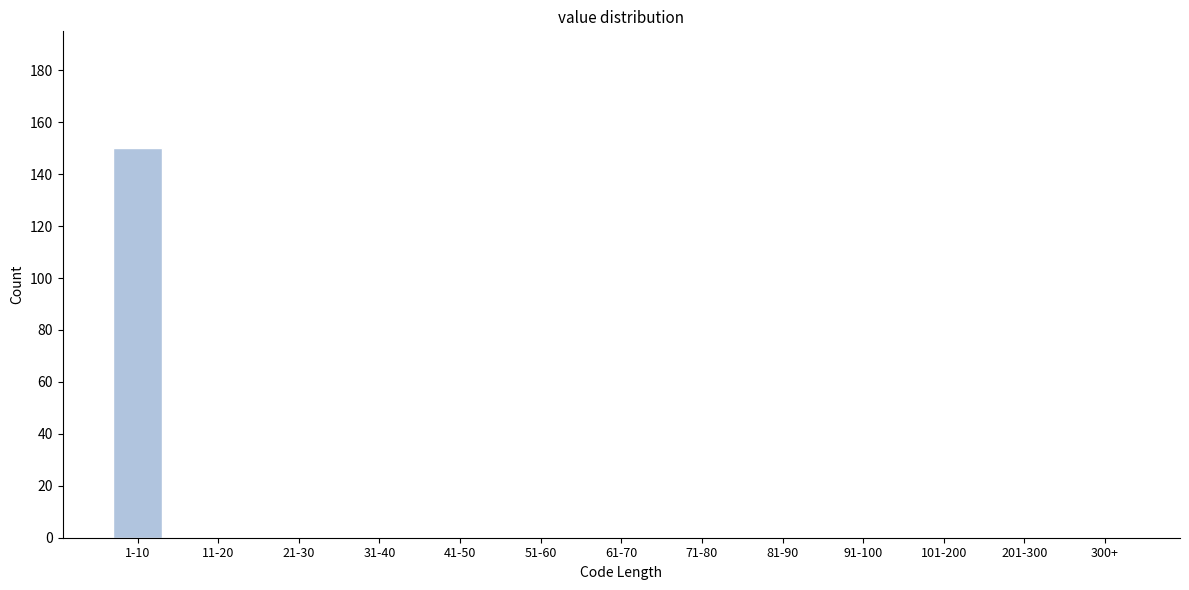

Reading left to right, what are all the values shown in this chart?

1-10=150	11-20=0	21-30=0	31-40=0	41-50=0	51-60=0	61-70=0	71-80=0	81-90=0	91-100=0	101-200=0	201-300=0	300+=0